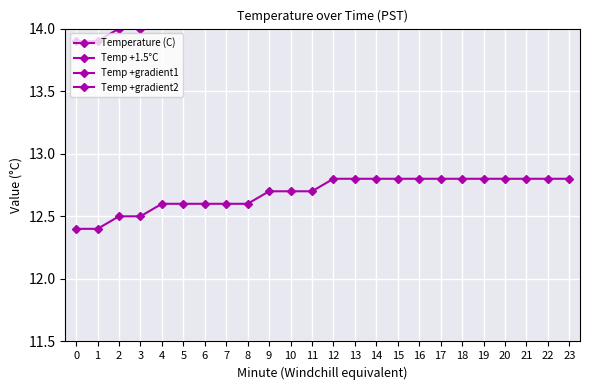

What is the difference between the maximum and minimum values in the Temp +gradient2 series?

1.8